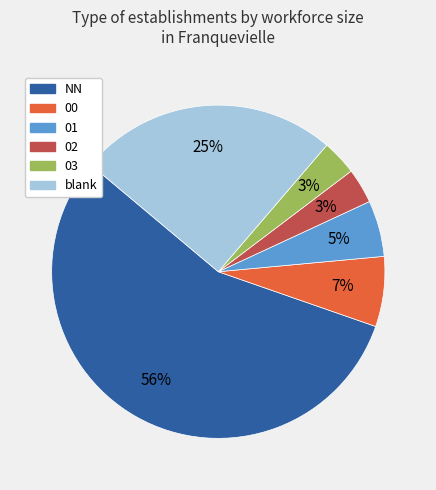

Is there a majority slice in this chart?

Yes